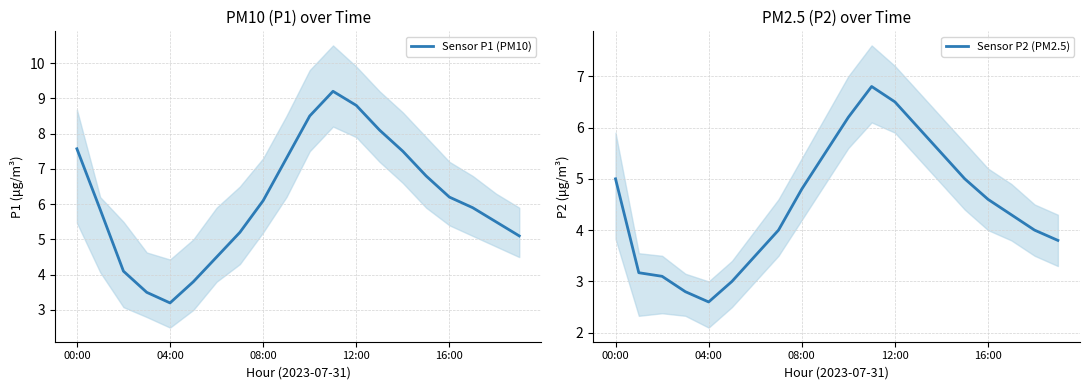

What is the minimum value for Sensor P1 (PM10)?

3.2